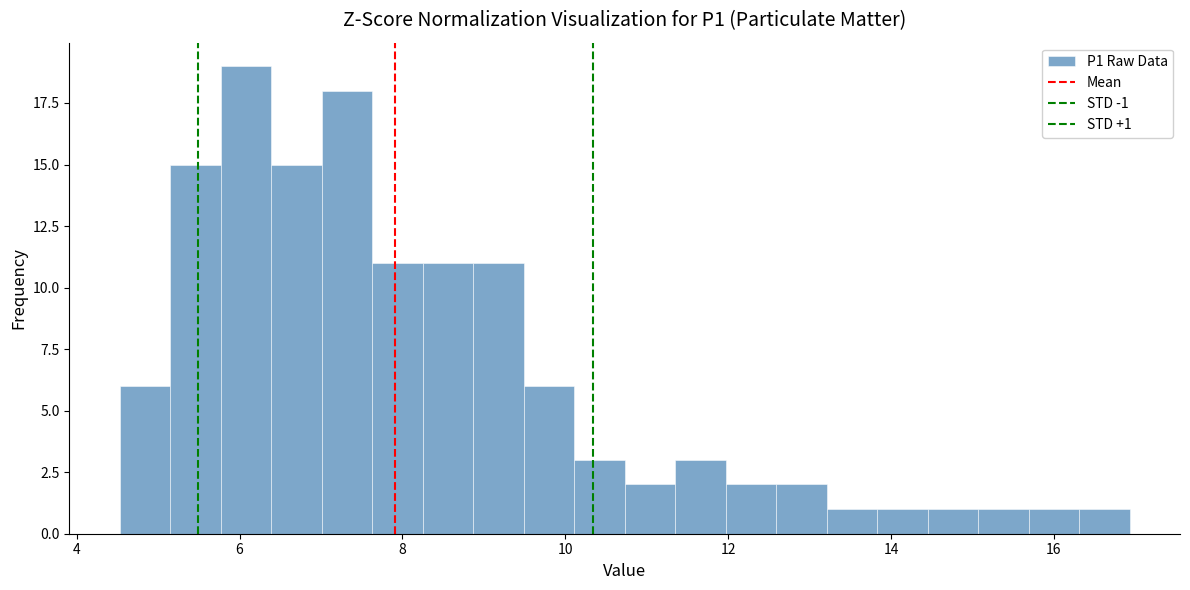

Around what value on the x-axis is the tallest bar? Give the approximate position of its centre, as read against the axis.

6.0